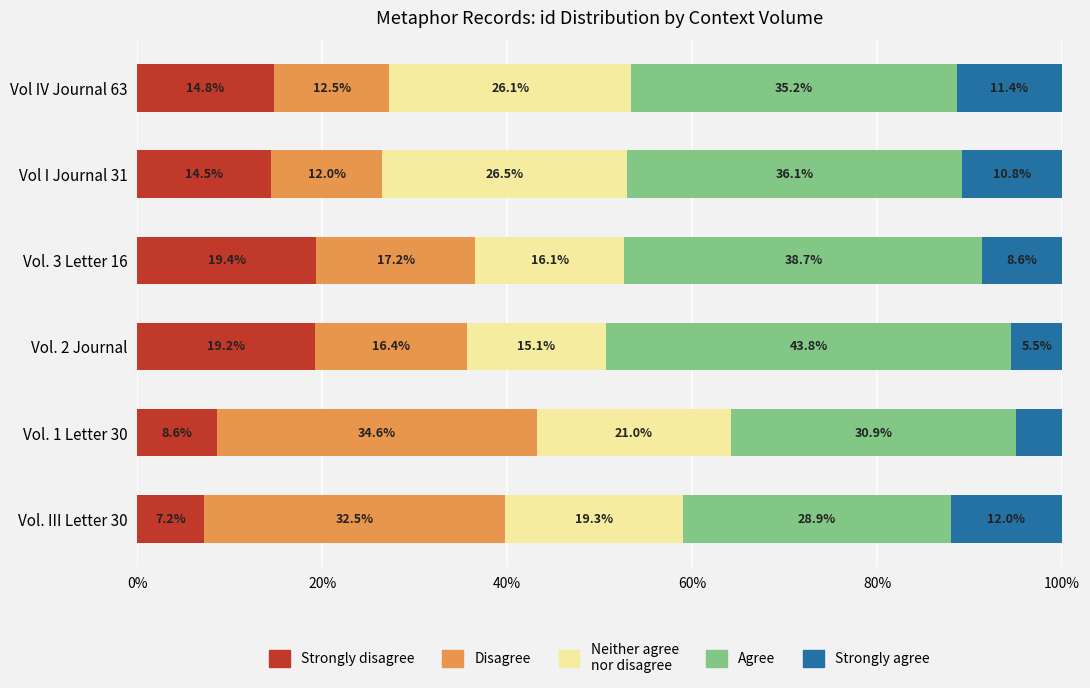

What is the total value across all series at Vol. 2 Journal?

100.0